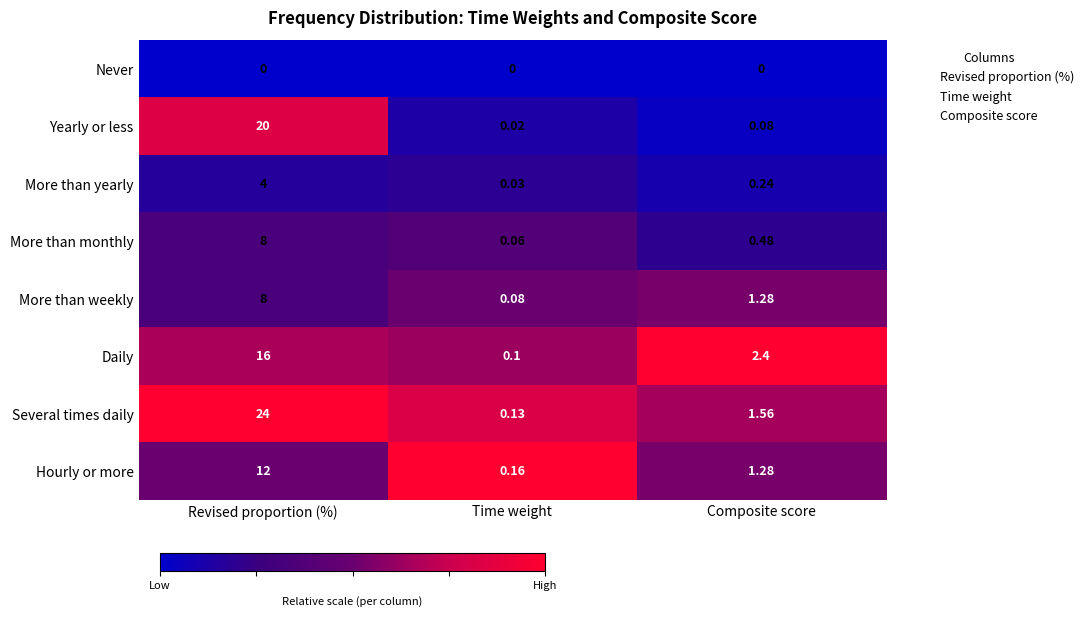

Is the value of Never at Time weight greater than the value of Several times daily at Time weight?

No